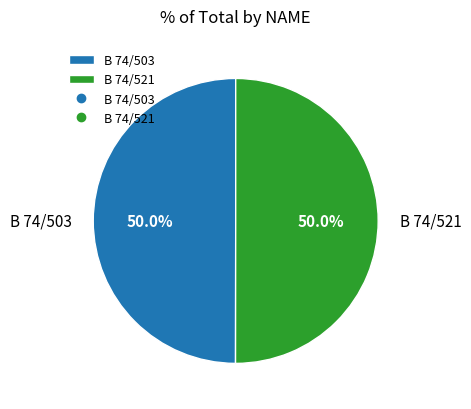

Is the sum of B 74/503 and B 74/521 greater than half?

Yes